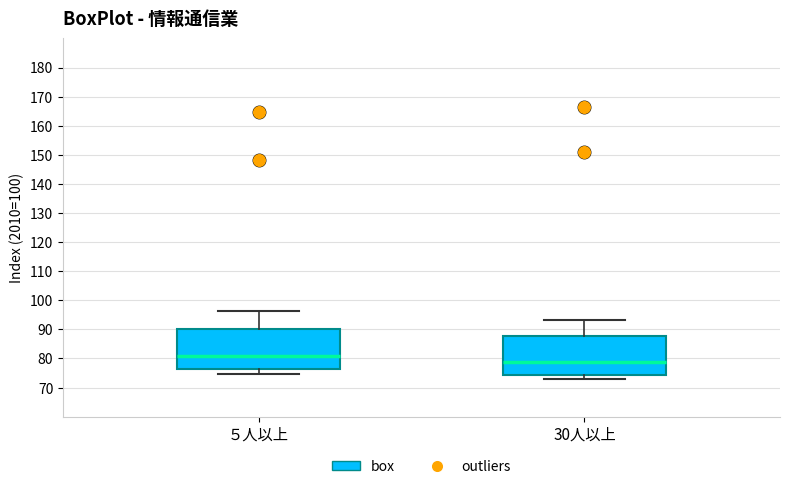

Which box's median line is the lowest?

30人以上